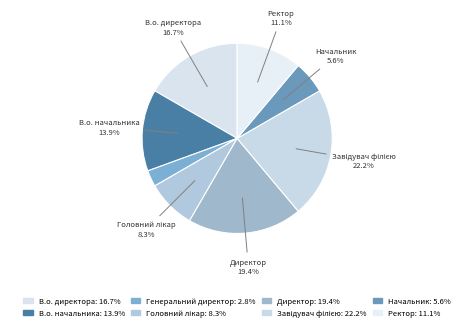

To the nearest percent, what is the average slice percentage?

12%